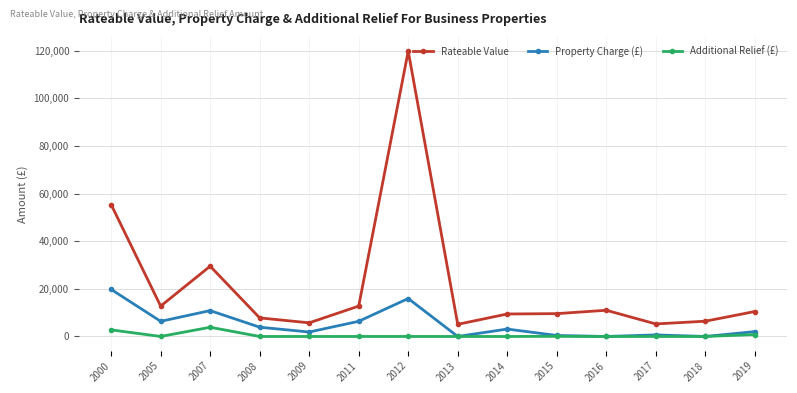

Which series has the largest range (max minus min)?

Rateable Value